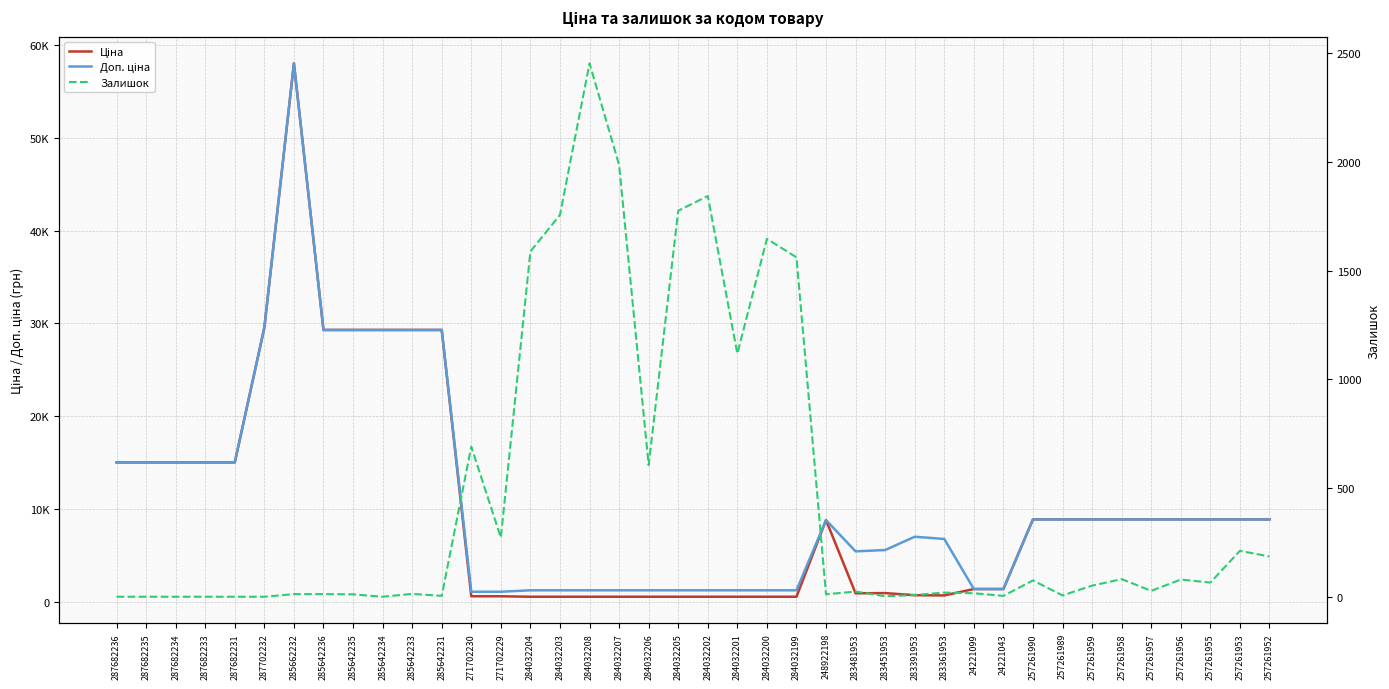

How many data points in Доп. ціна are less than 8874?

19